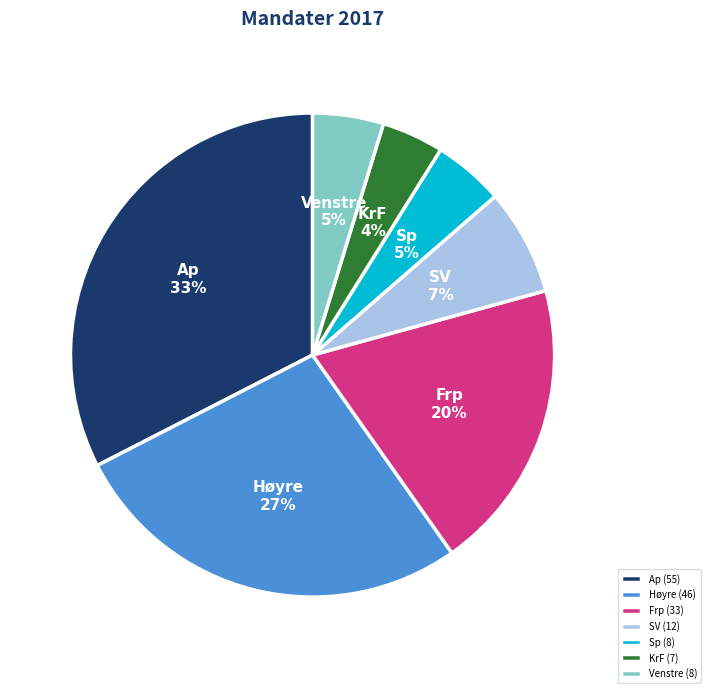

Count the number of slices in the pie.

7